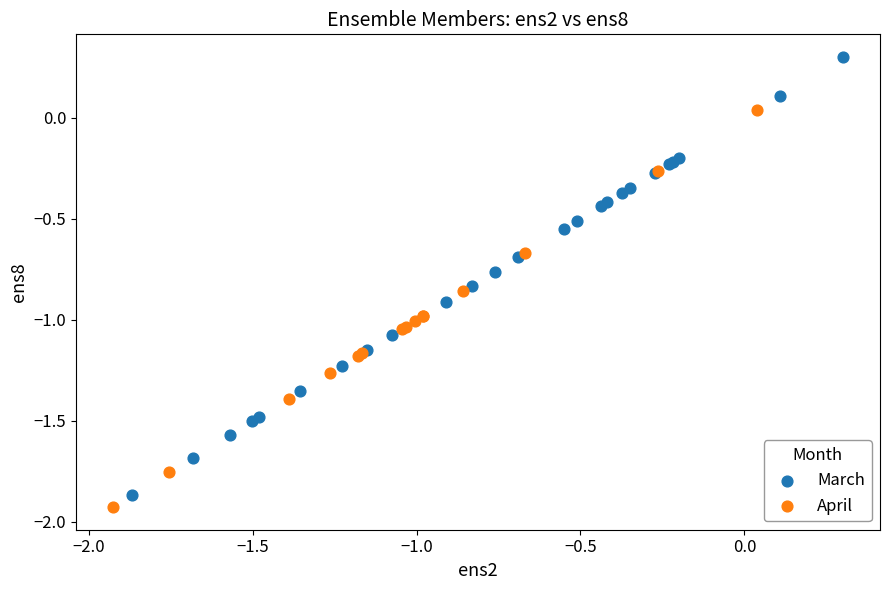

What are all the series names shown in the legend?

March, April